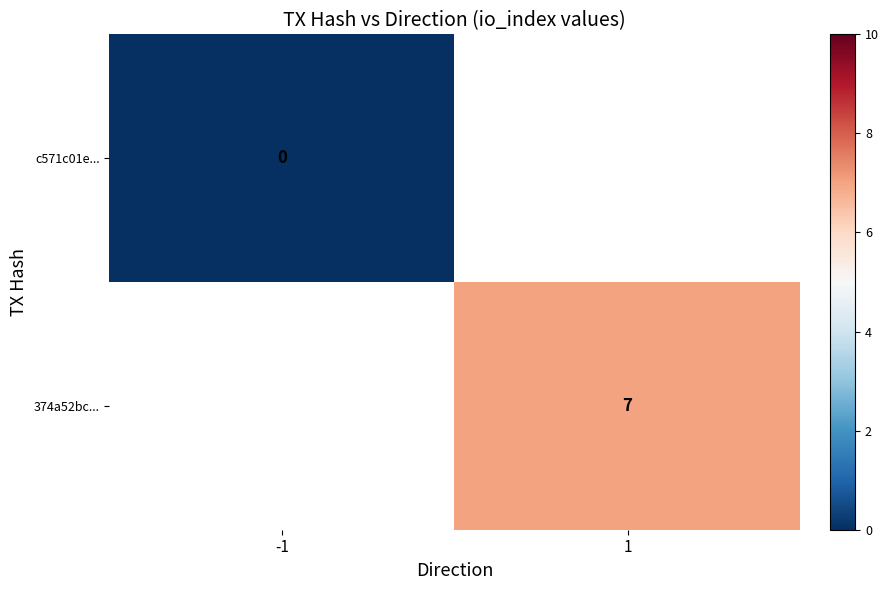

The 374a52bc... series shows 4 at 1. True or false?

False